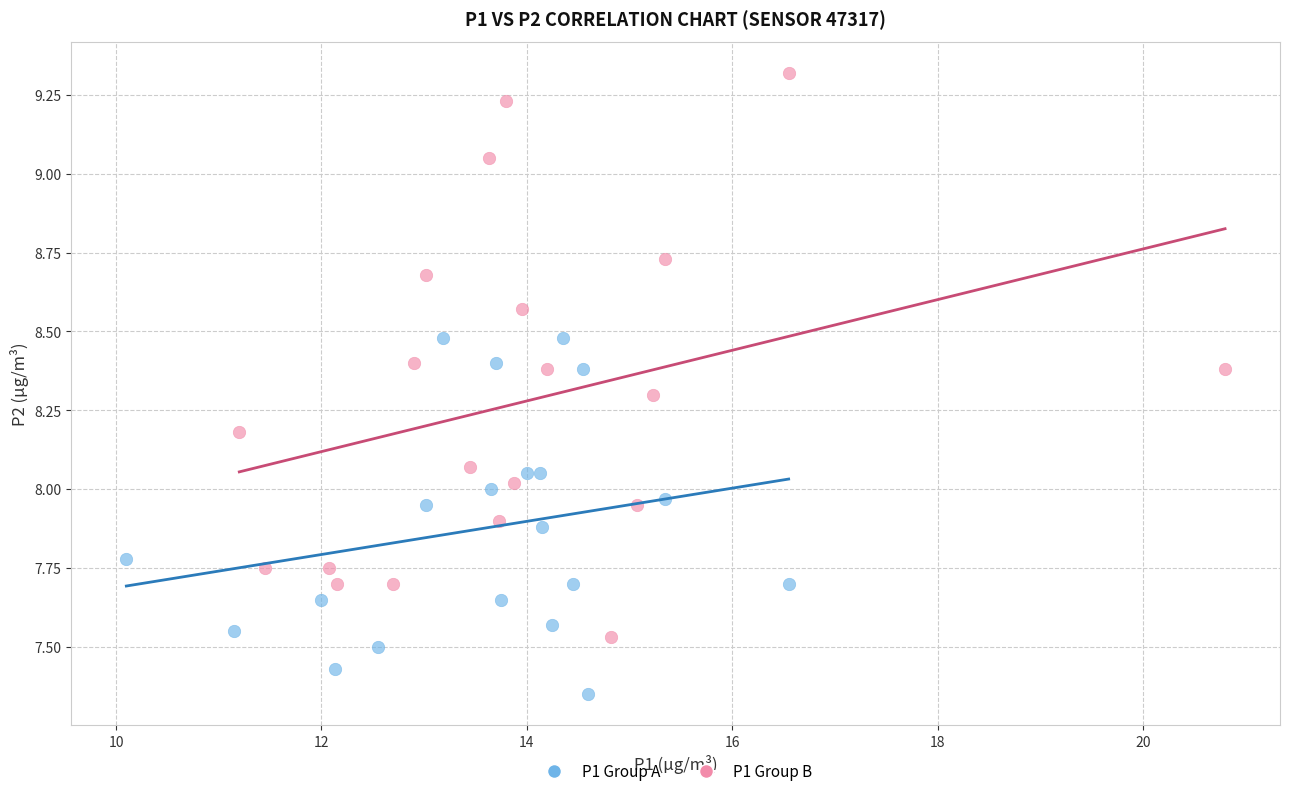

What are all the series names shown in the legend?

P1 Group A, P1 Group B